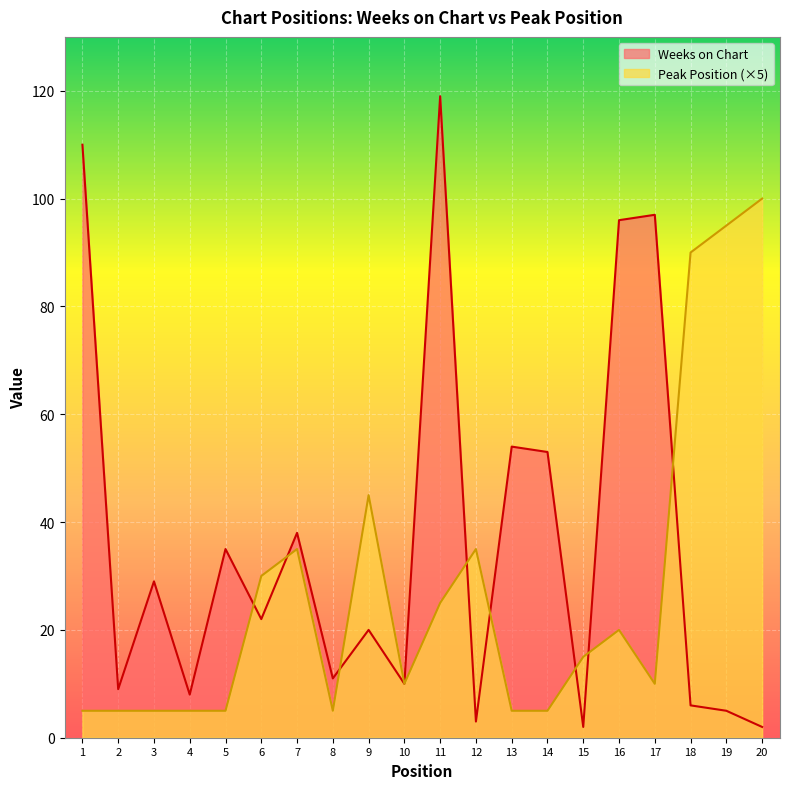

In Peak Position, how many points are higher than both neighbors (excluding endpoints)?

4